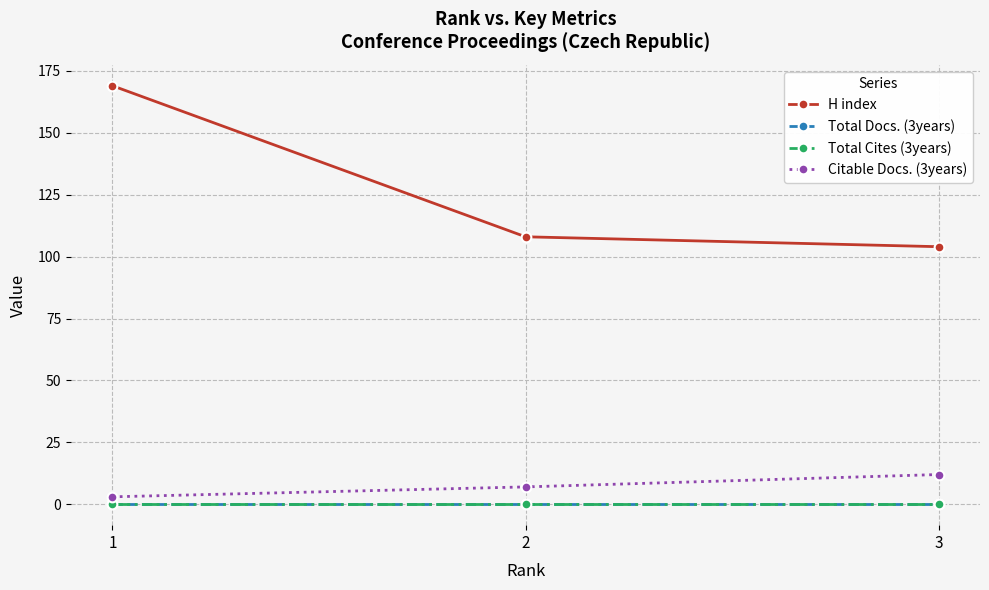

What is the total value across all series at 3?

116